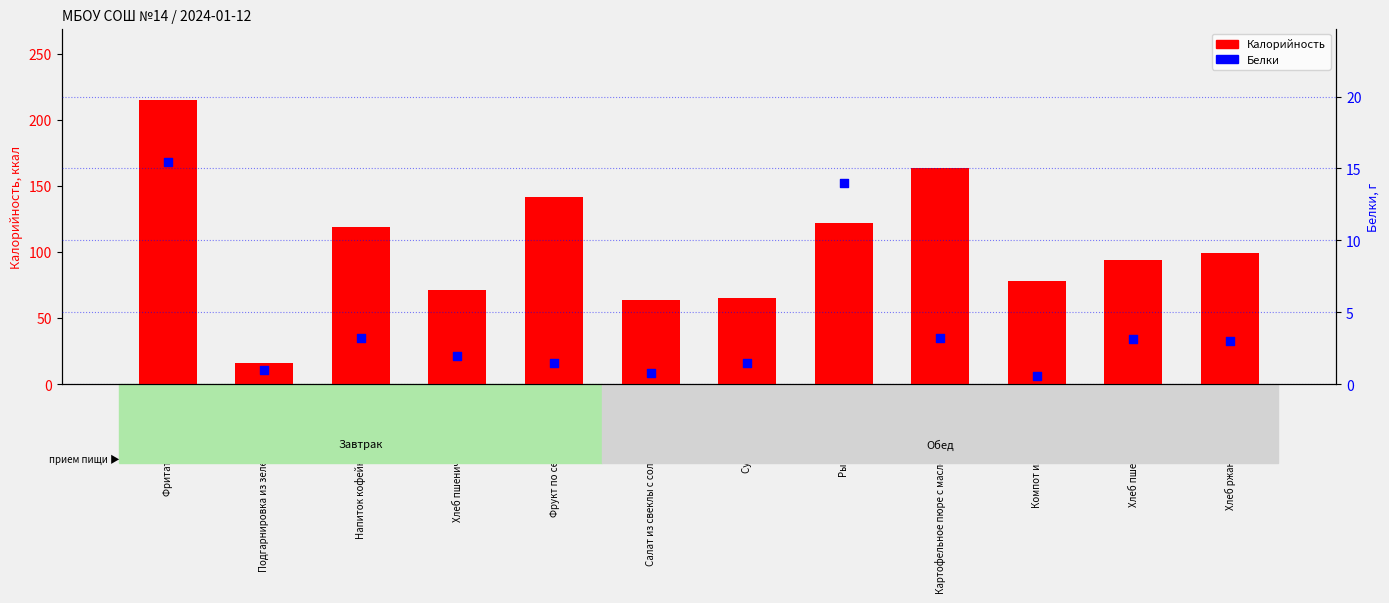

Which series contains the highest Y value?

Калорийность